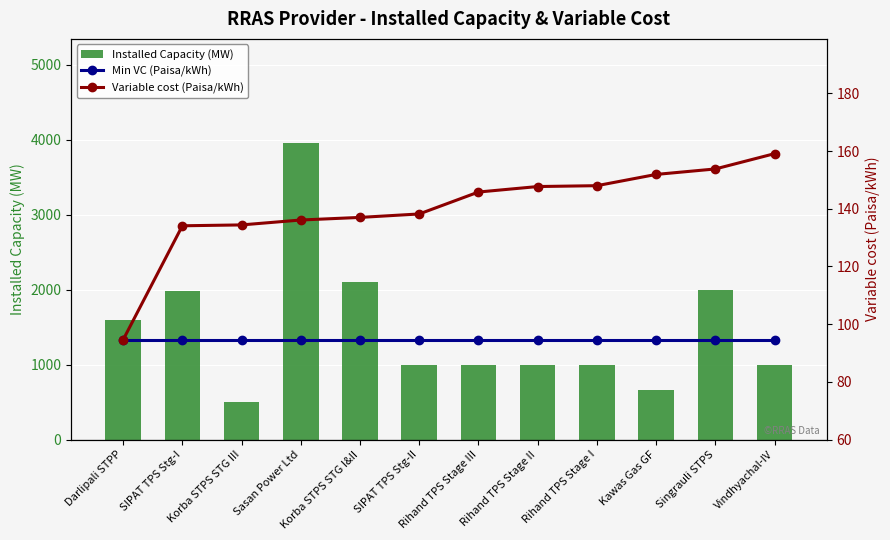

List the labels in order of Variable cost (Paisa/kWh) value, smallest first.

Darlipali STPP, SIPAT TPS Stg-I, Korba STPS STG III, Sasan Power Ltd, Korba STPS STG I&II, SIPAT TPS Stg-II, Rihand TPS Stage III, Rihand TPS Stage II, Rihand TPS Stage I, Kawas Gas GF, Singrauli STPS, Vindhyachal-IV